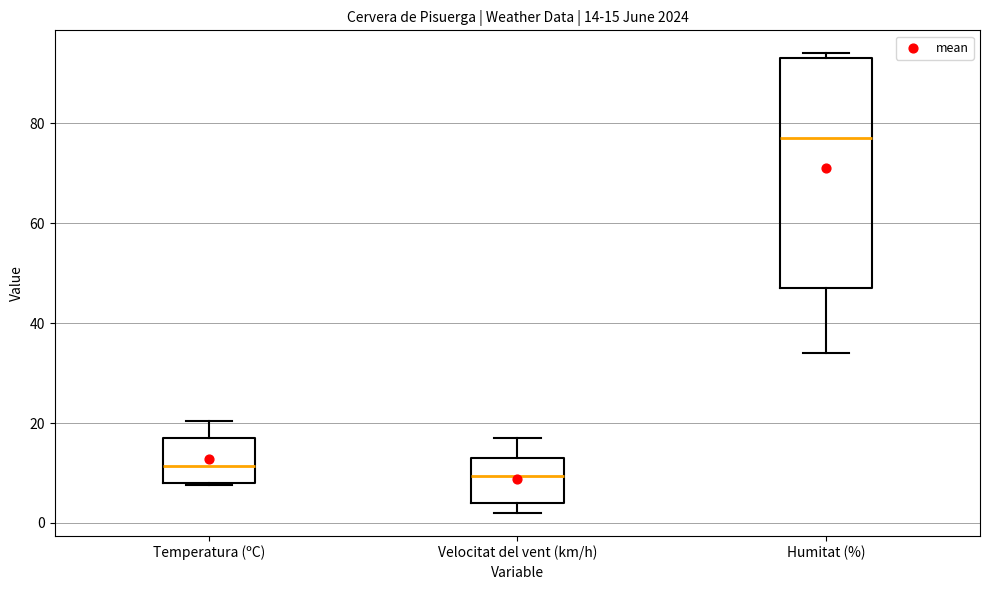

Which box has the highest median line?

Humitat (%)